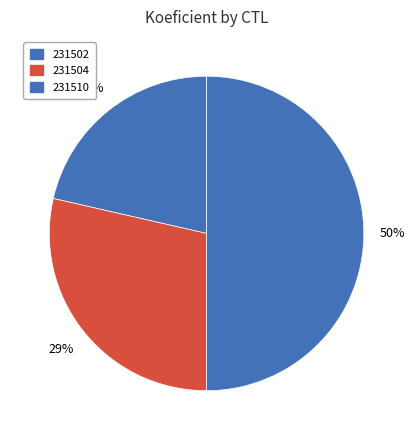

To the nearest percent, what portion does 231502 represent?

21%